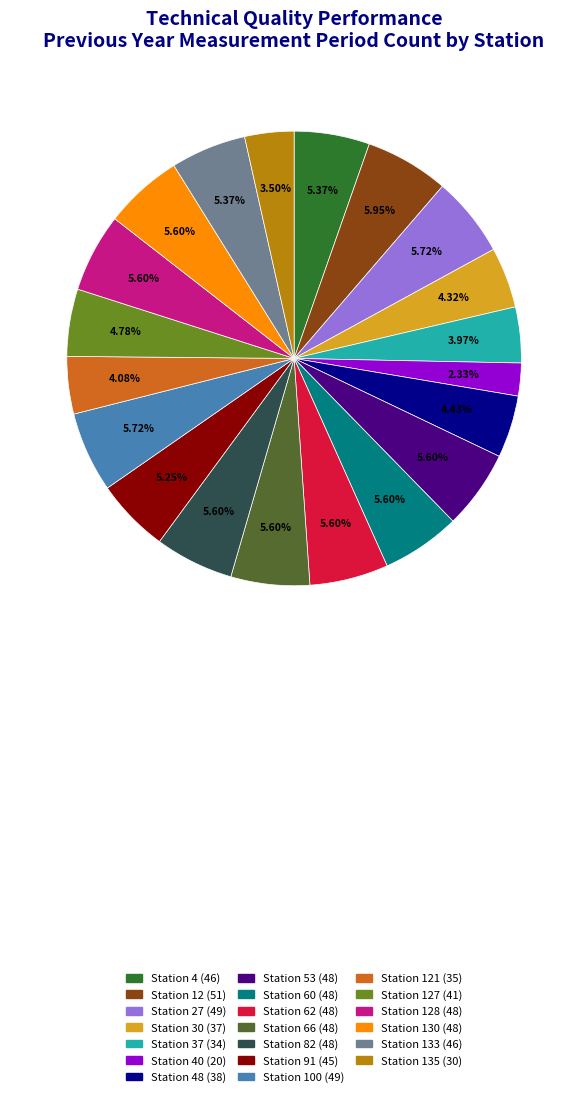

How many slices are in this pie chart?

20